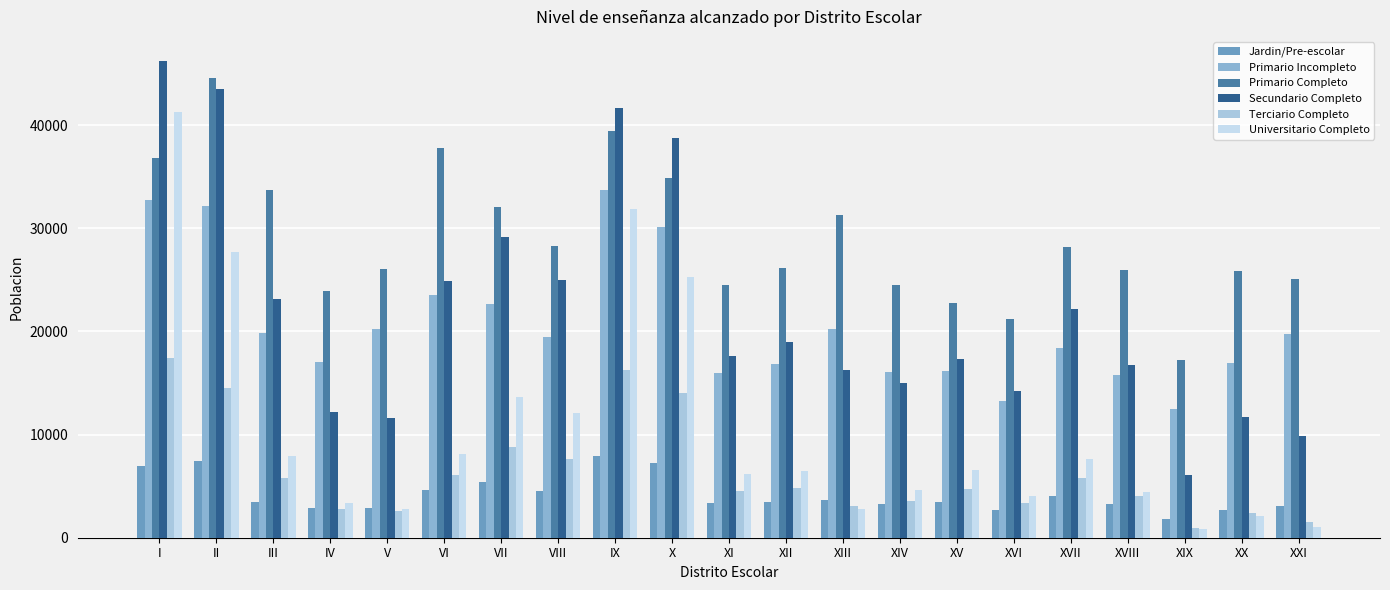

What are all the series names shown in the legend?

Jardin/Pre-escolar, Primario Incompleto, Primario Completo, Secundario Completo, Terciario Completo, Universitario Completo